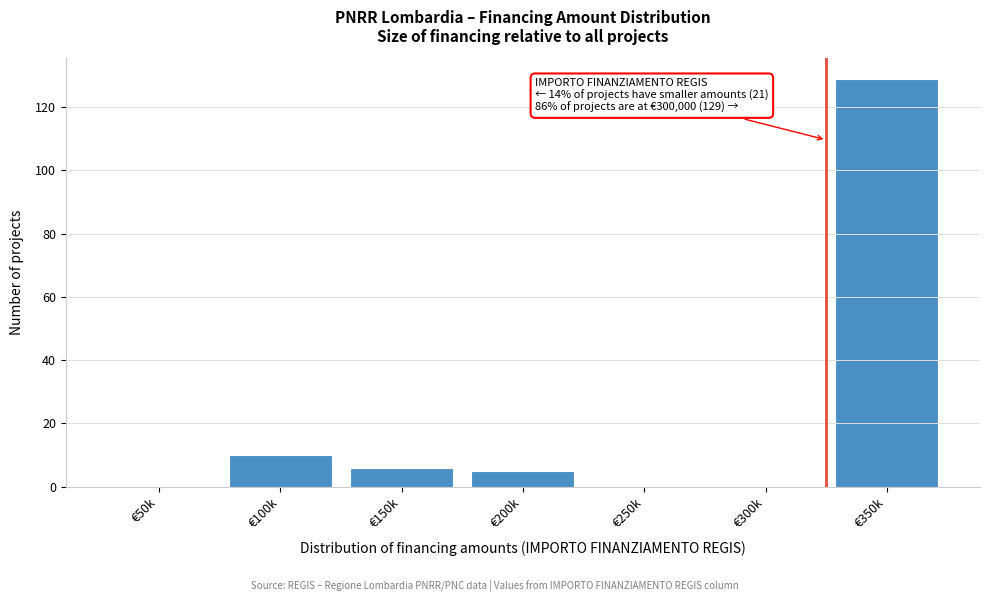

Reading left to right, list all the values displayed in this chart.

€50k=0	€100k=10	€150k=6	€200k=5	€250k=0	€300k=0	€350k=129